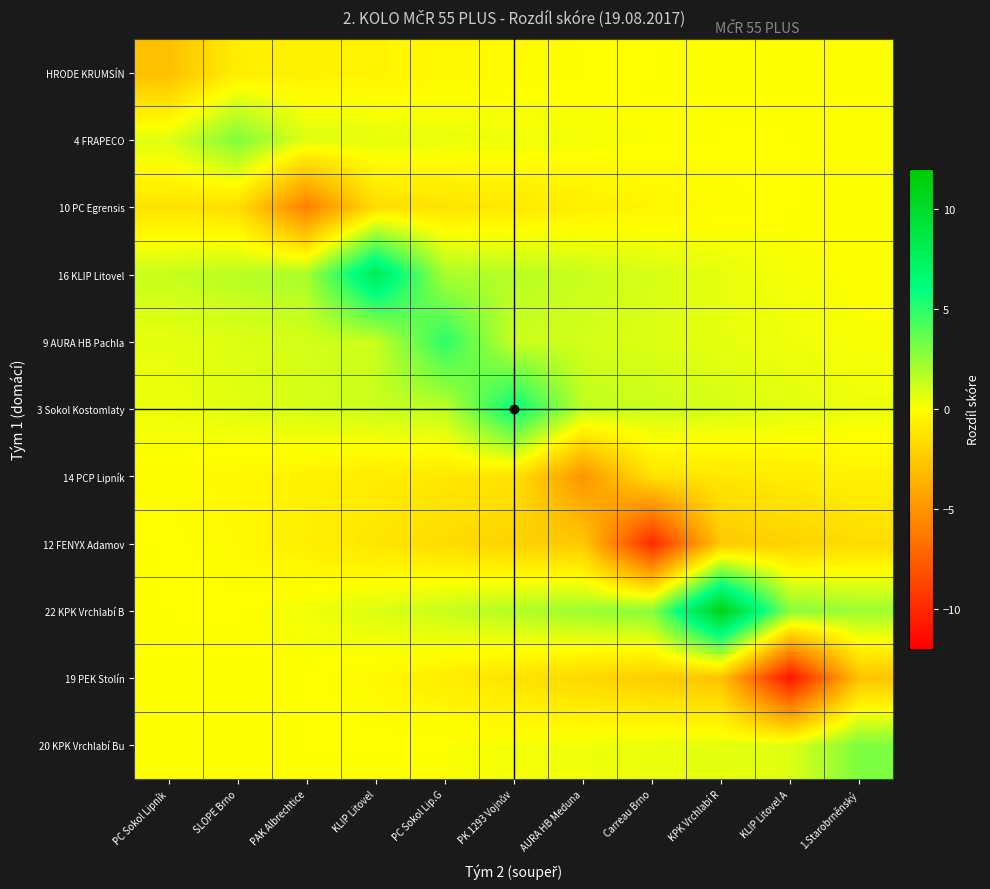

At Carreau Brno, list the series in order from smallest to largest.

12 FENYX Adamov, 19 PEK Stolín, 14 PCP Lipník, 10 PC Egrensis, HRODE KRUMSÍN, 4 FRAPECO, 20 KPK Vrchlabí Bu, 9 AURA HB Pachla, 16 KLIP Litovel, 3 Sokol Kostomlaty, 22 KPK Vrchlabí B